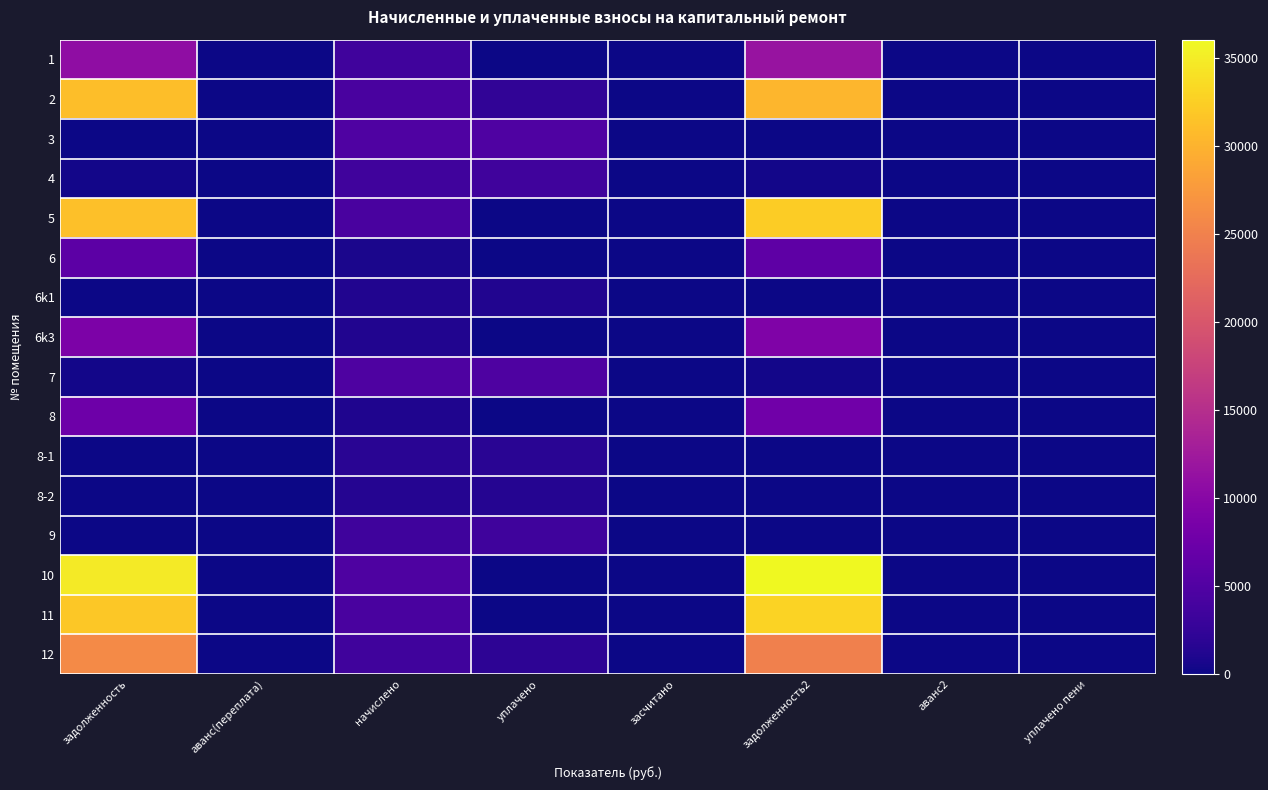

Between задолженность and начислено, which is larger?

задолженность